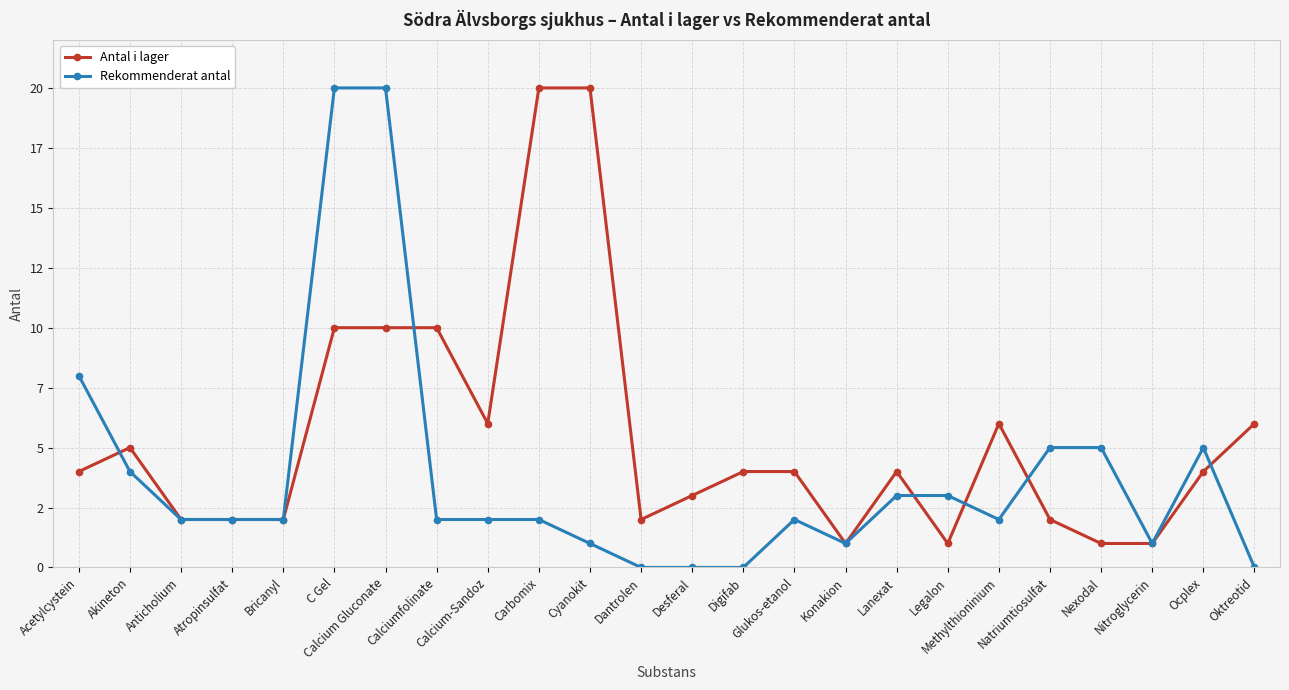

Which series has the largest total across all categories?

Antal i lager